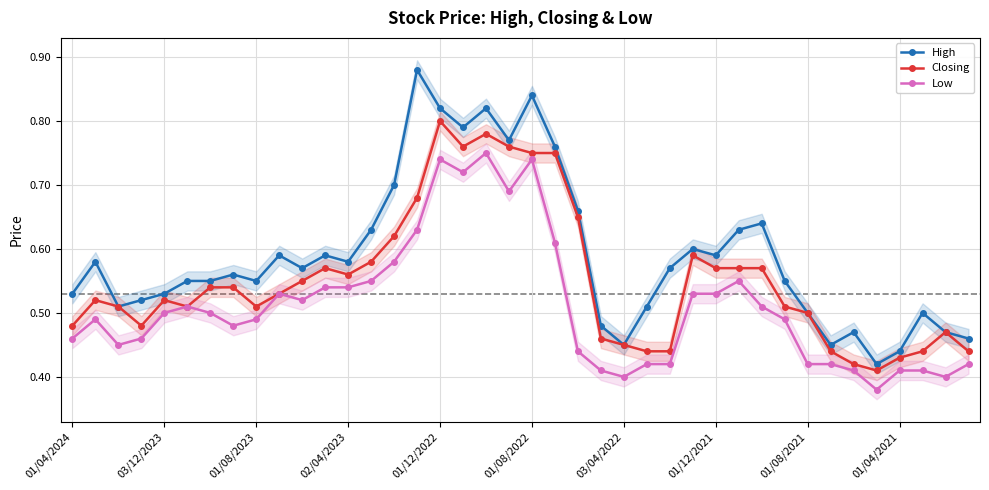

True or false: High has a value of 0.3 at 01/04/2021.

False